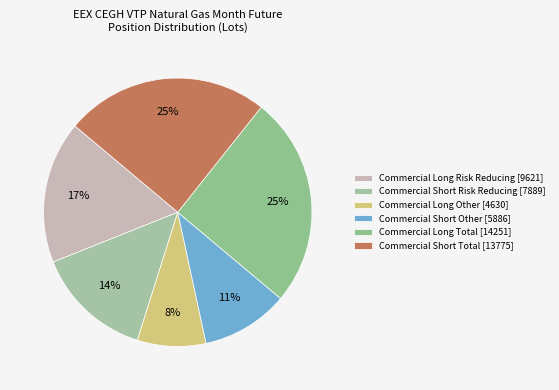

How many segments does this pie chart have?

6